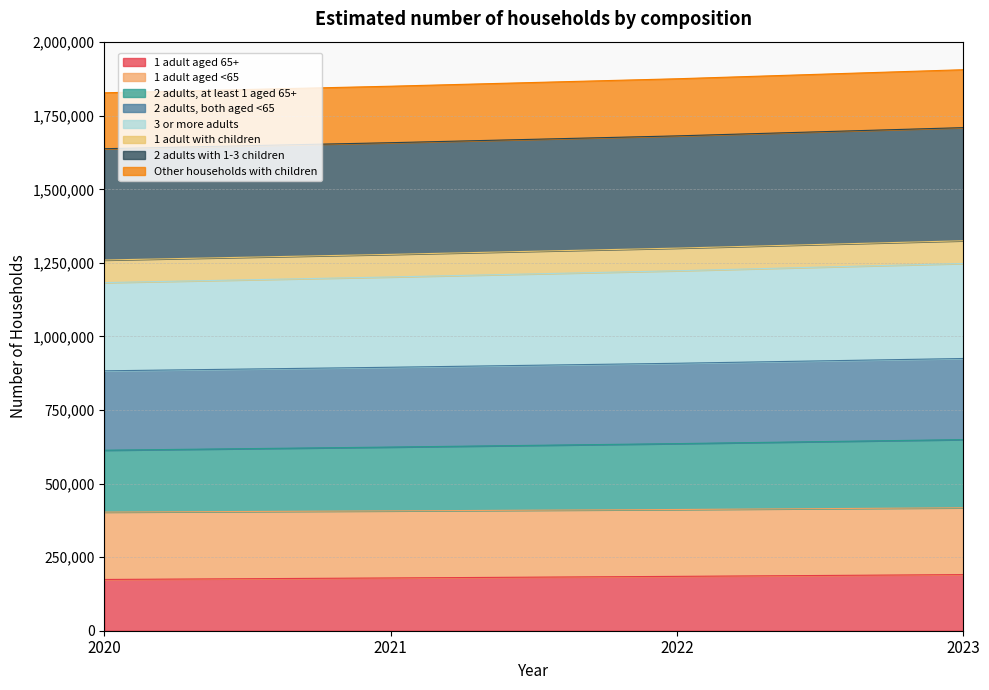

Which series has the largest total across all categories?

2 adults with 1-3 children